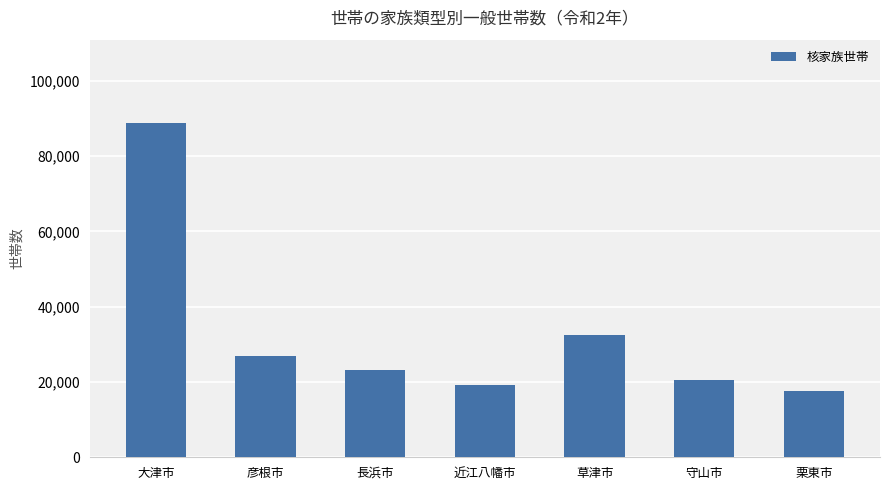

What is the value of the 1st bar from the left?

88738